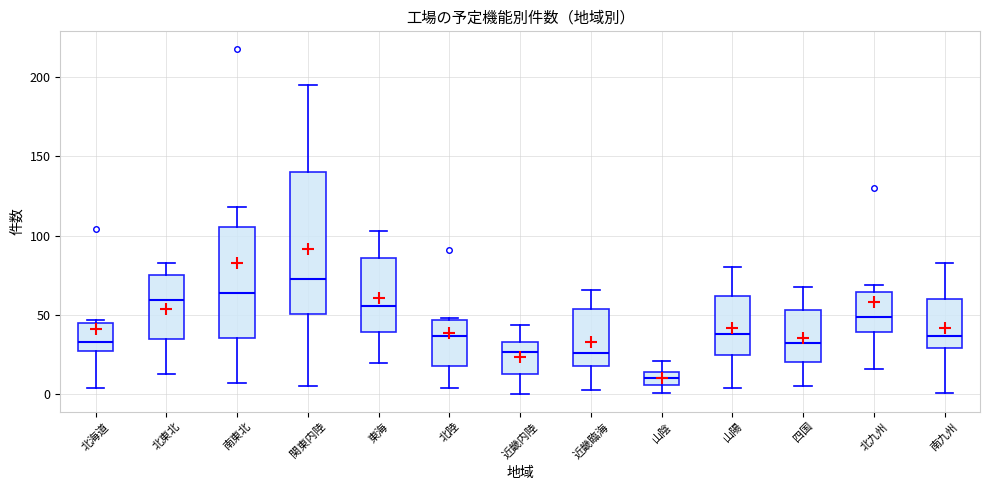

Reading left to right, transcribe this box plot: for each box, give where its median line is, the range the box spans, and where its two whiskers end, as read against the y-axis. The values are not printed on the chart, so give them approximately, as read against the axis.

北海道: median 35, box 25 to 45, whiskers 5 to 45 (just above the box's upper edge)
北東北: median 60, box 35 to 75, whiskers 15 to 85
南東北: median 65, box 35 to 105, whiskers 5 to 120
関東内陸: median 75, box 50 to 140, whiskers 5 to 195
東海: median 55, box 40 to 85, whiskers 20 to 105
北陸: median 35, box 20 to 45, whiskers 5 to 50
近畿内陸: median 25, box 15 to 35, whiskers 0 to 45
近畿臨海: median 25, box 20 to 55, whiskers 5 to 65
山陰: median 10, box 5 to 15, whiskers 0 to 20
山陽: median 40, box 25 to 60, whiskers 5 to 80
四国: median 35, box 20 to 55, whiskers 5 to 70
北九州: median 50, box 40 to 65, whiskers 15 to 70
南九州: median 35, box 30 to 60, whiskers 0 to 85